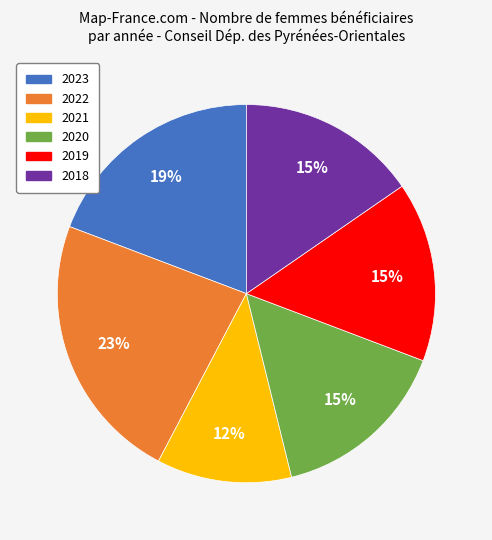

Do 2023 and 2020 together represent more than half of the pie?

No